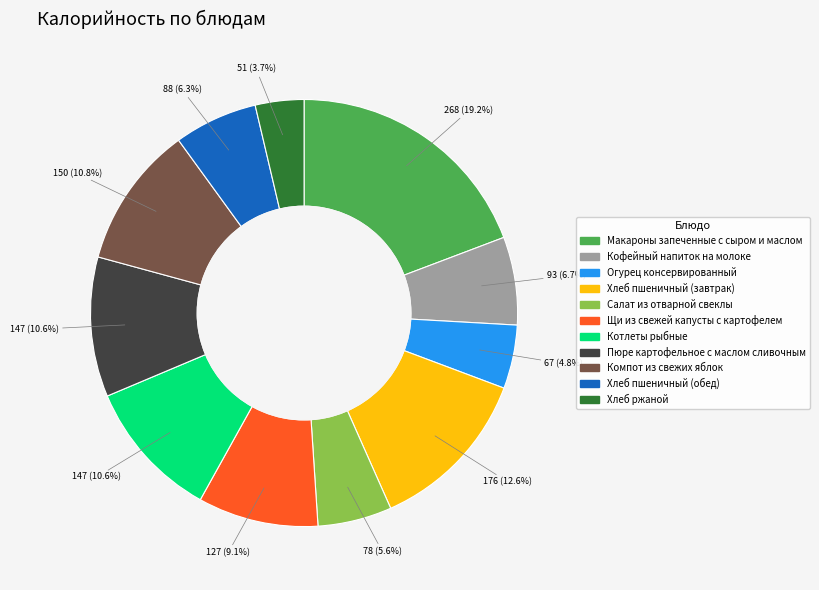

Does Макароны запеченные с сыром и маслом represent more than half of the total?

No